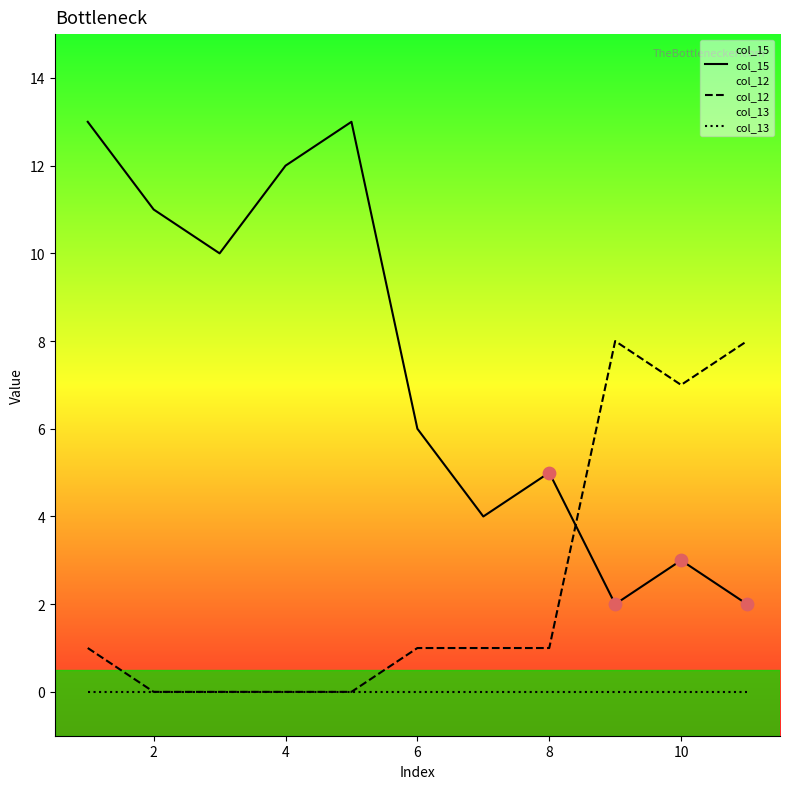

Which series has the largest total across all categories?

col_15